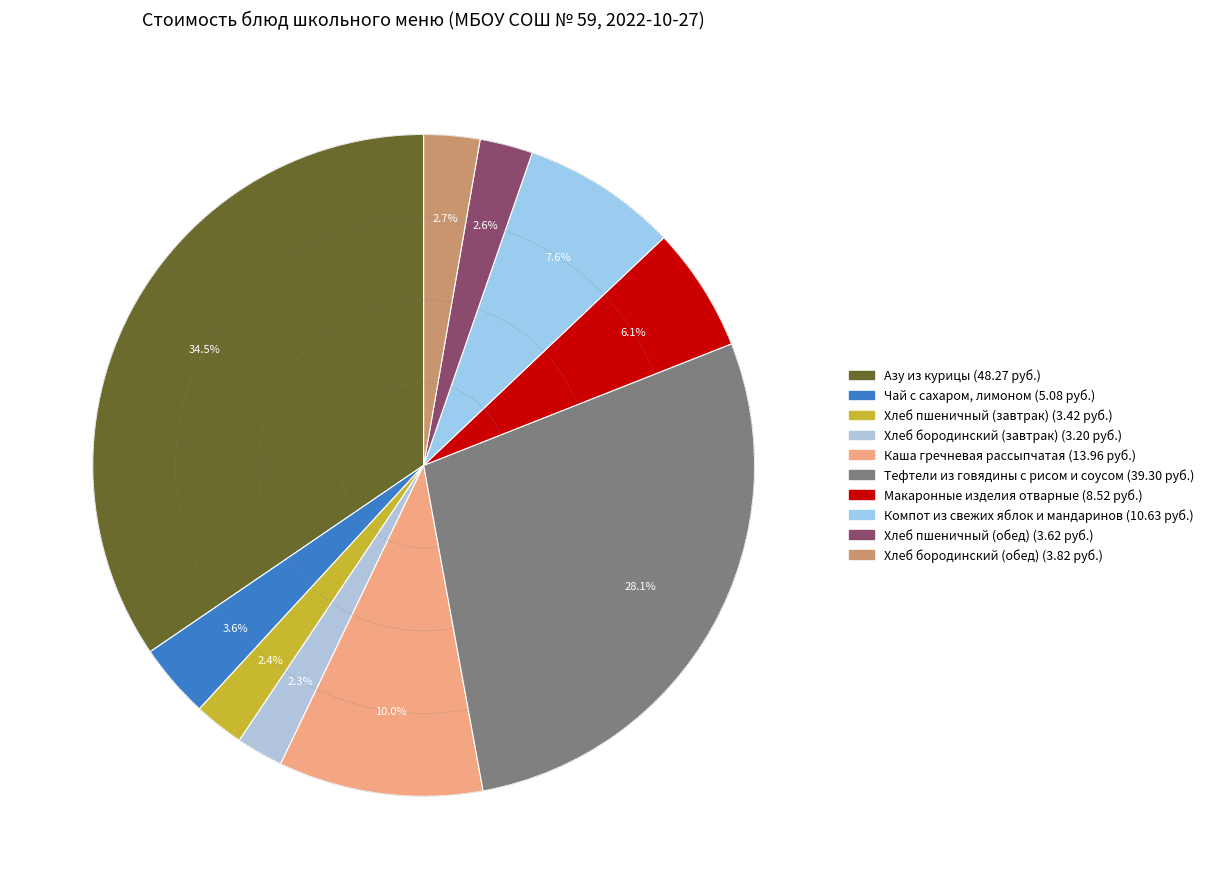

How many segments does this pie chart have?

10